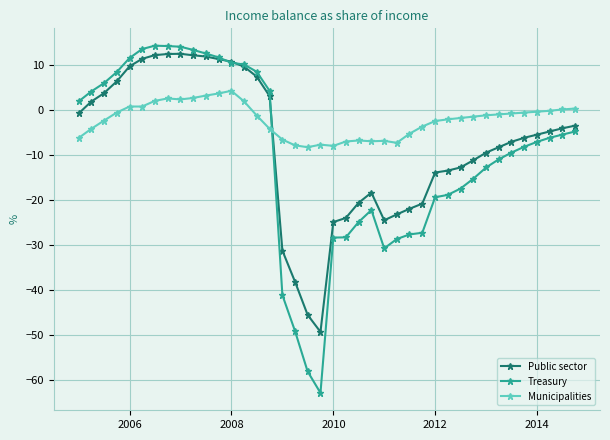

Which series has the largest range (max minus min)?

Treasury